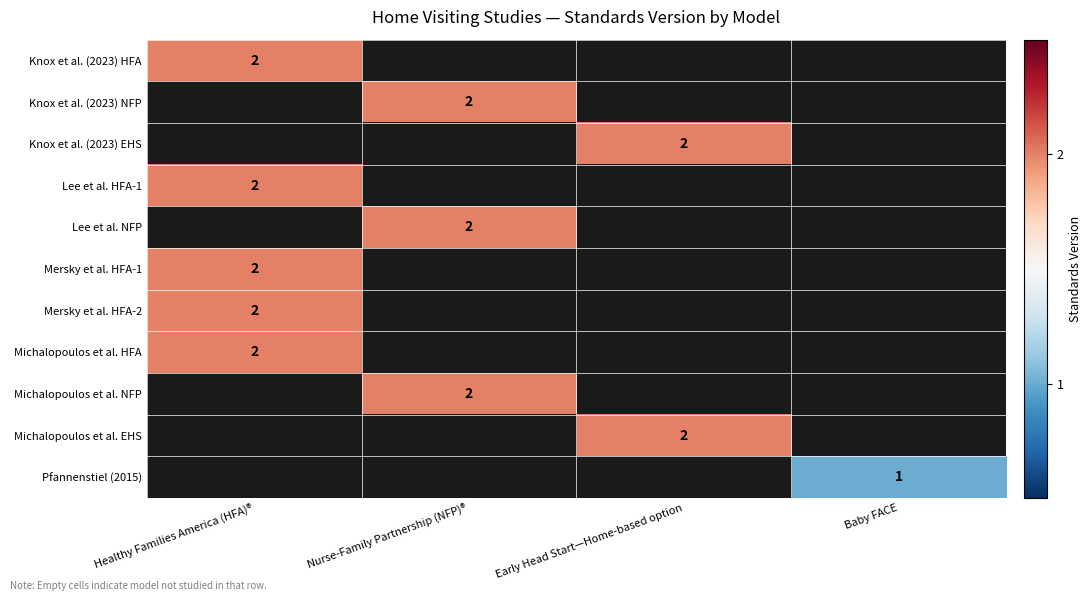

The value of Michalopoulos et al. NFP at Nurse-Family Partnership (NFP)® is 1. True or false?

False